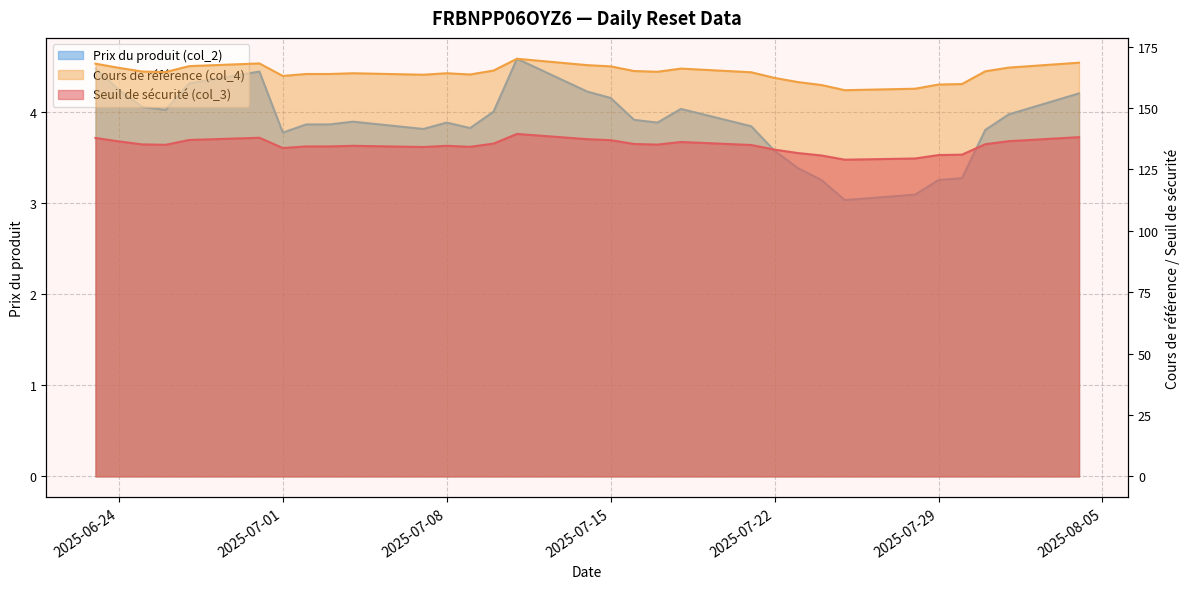

What is the lowest value of the Prix du produit (col_2) series?

3.0